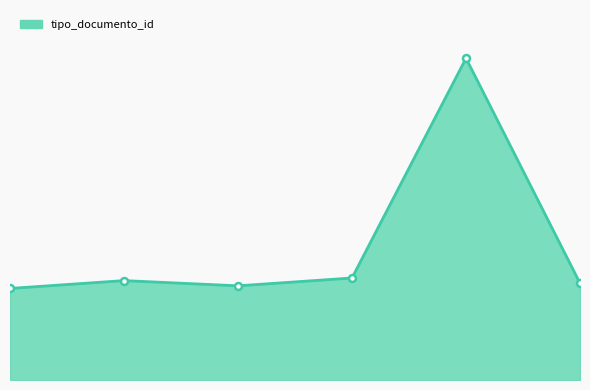

List the labels in order of value, largest first.

2016-06-13 13:02:19, 2016-05-20 16:04:56, 2016-05-20 16:04:56, 2016-05-20 16:04:56, 2016-05-20 16:04:56, 2016-05-20 16:04:56